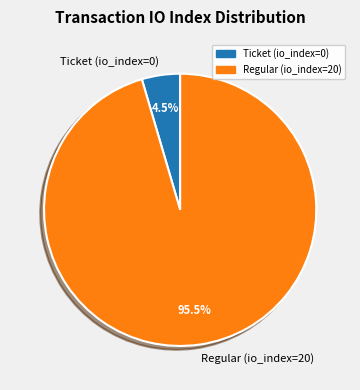

The Regular (io_index=20) slice represents 85% of the pie. True or false?

False